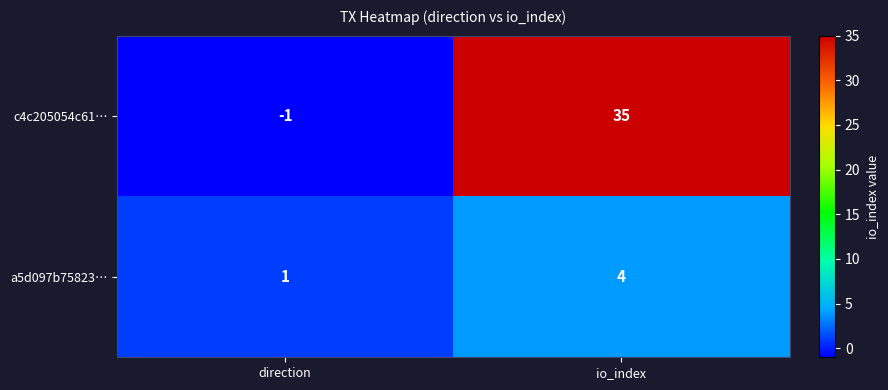

What is the difference between the a5d097b75823… values at io_index and direction?

3